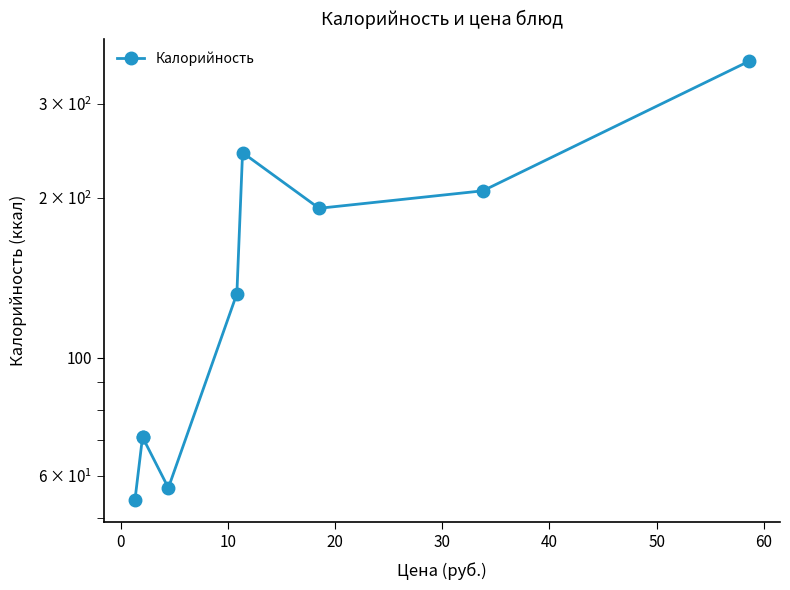

The chart shows a value of 88 at 20. True or false?

False